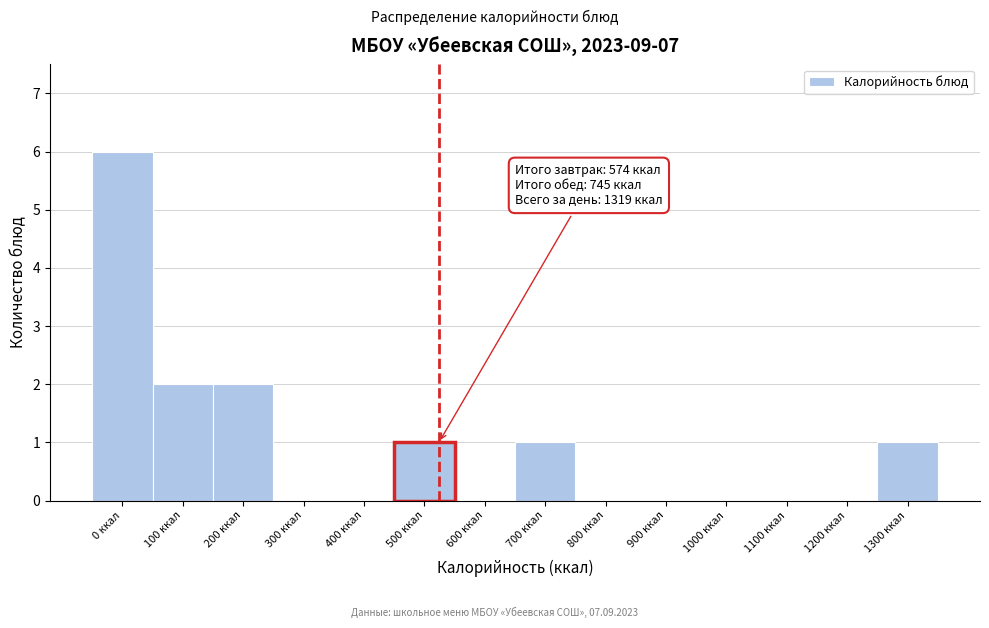

Reading left to right, what are all the values shown in this chart?

0 ккал=6	100 ккал=2	200 ккал=2	300 ккал=0	400 ккал=0	500 ккал=1	600 ккал=0	700 ккал=1	800 ккал=0	900 ккал=0	1000 ккал=0	1100 ккал=0	1200 ккал=0	1300 ккал=1